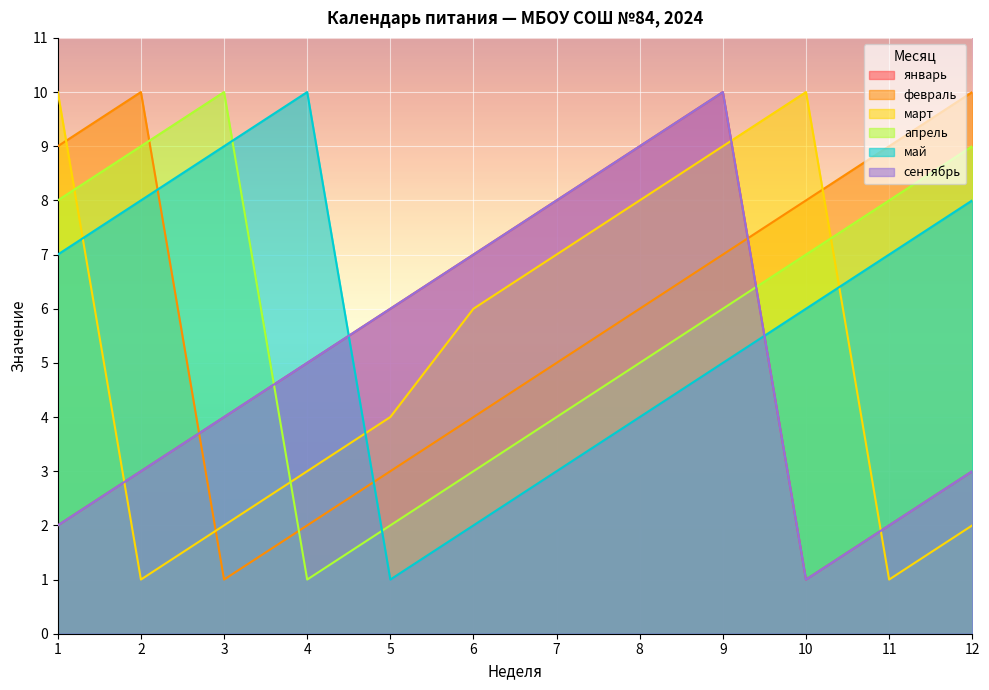

The сентябрь series shows 4 at 3. True or false?

True